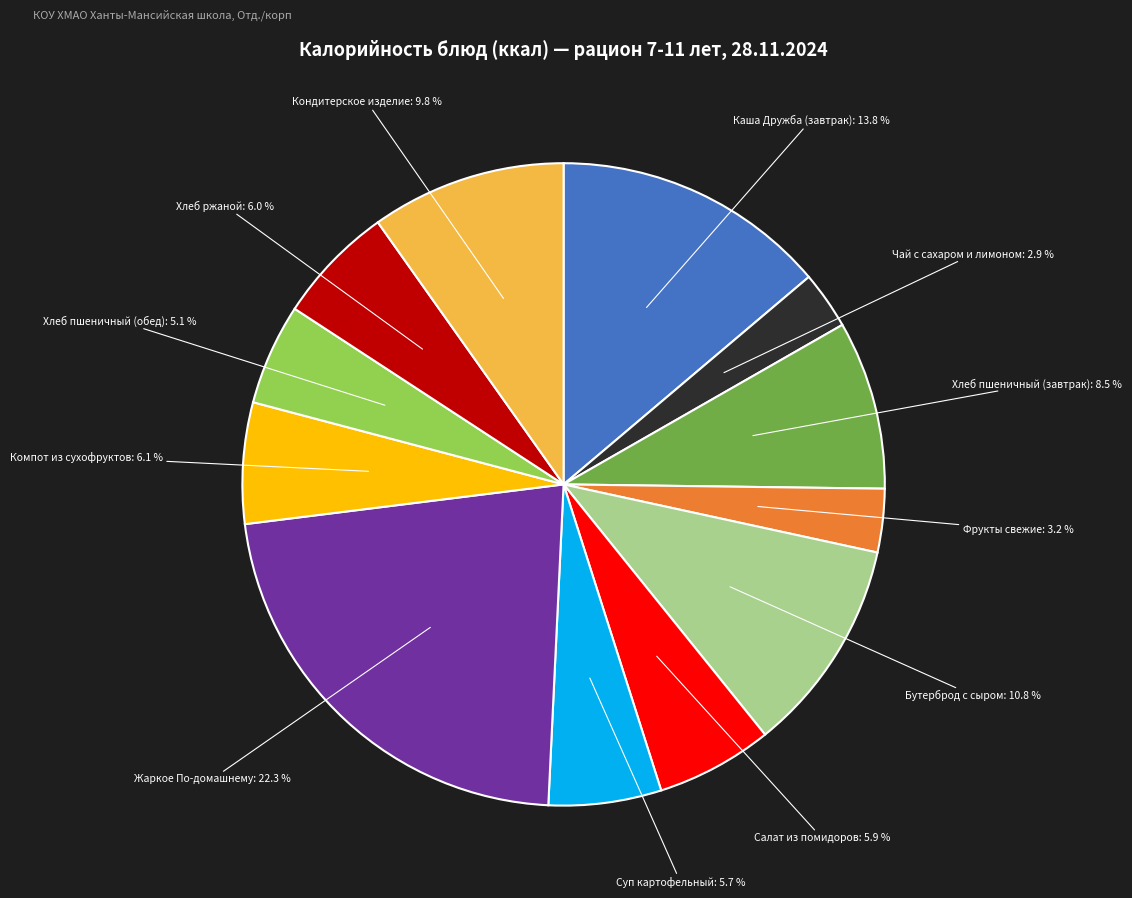

Count the number of slices in the pie.

12